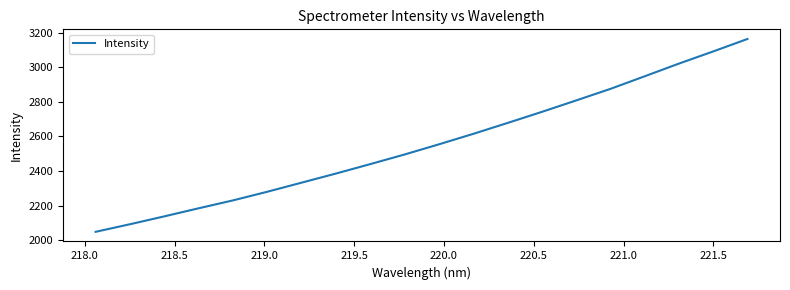

What is the maximum value shown in the chart?

3162.9